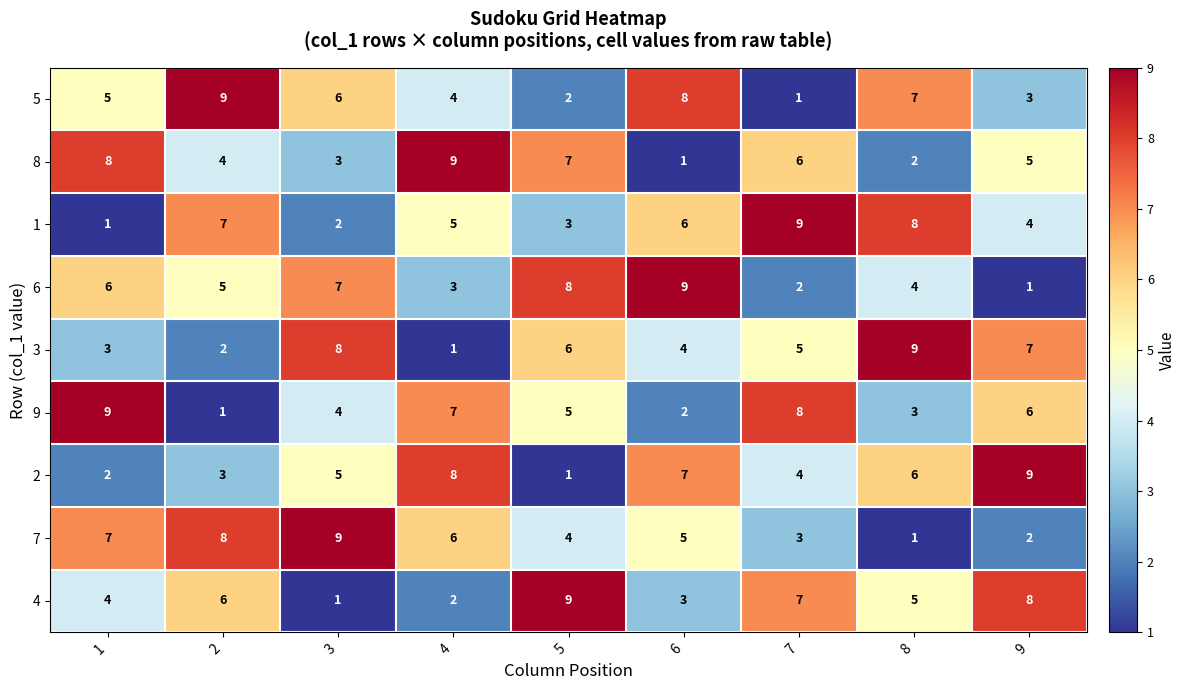

What is the greatest value displayed?

9